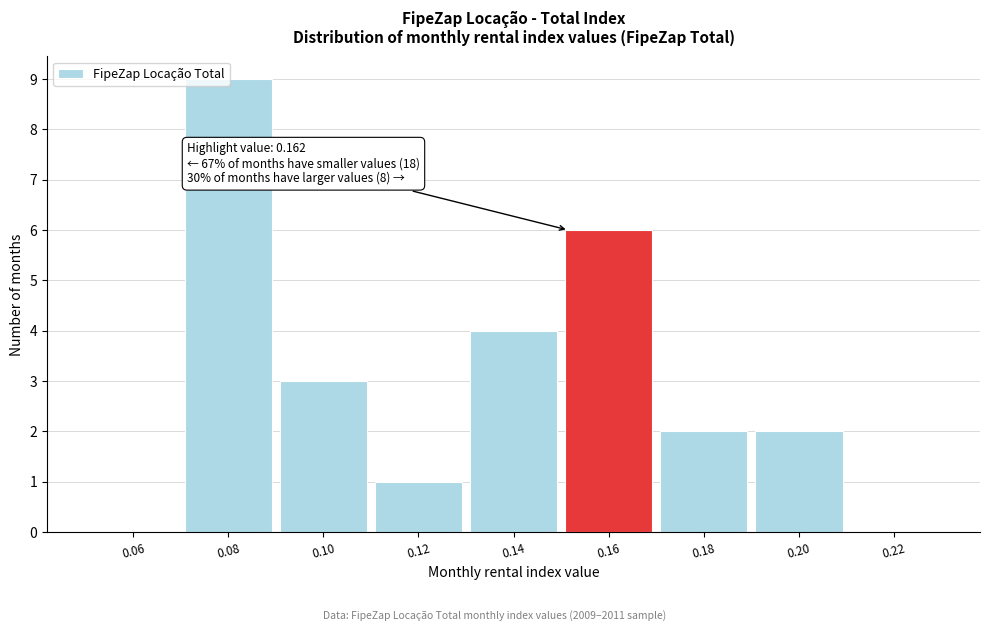

What is the greatest value displayed?

9